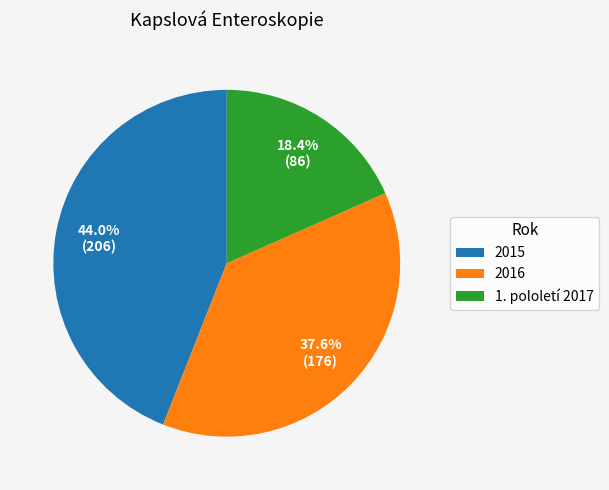

How many segments does this pie chart have?

3